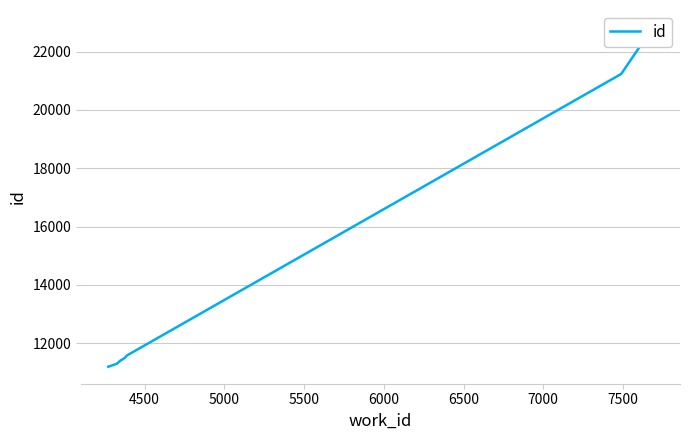

How many series are shown in this chart?

1